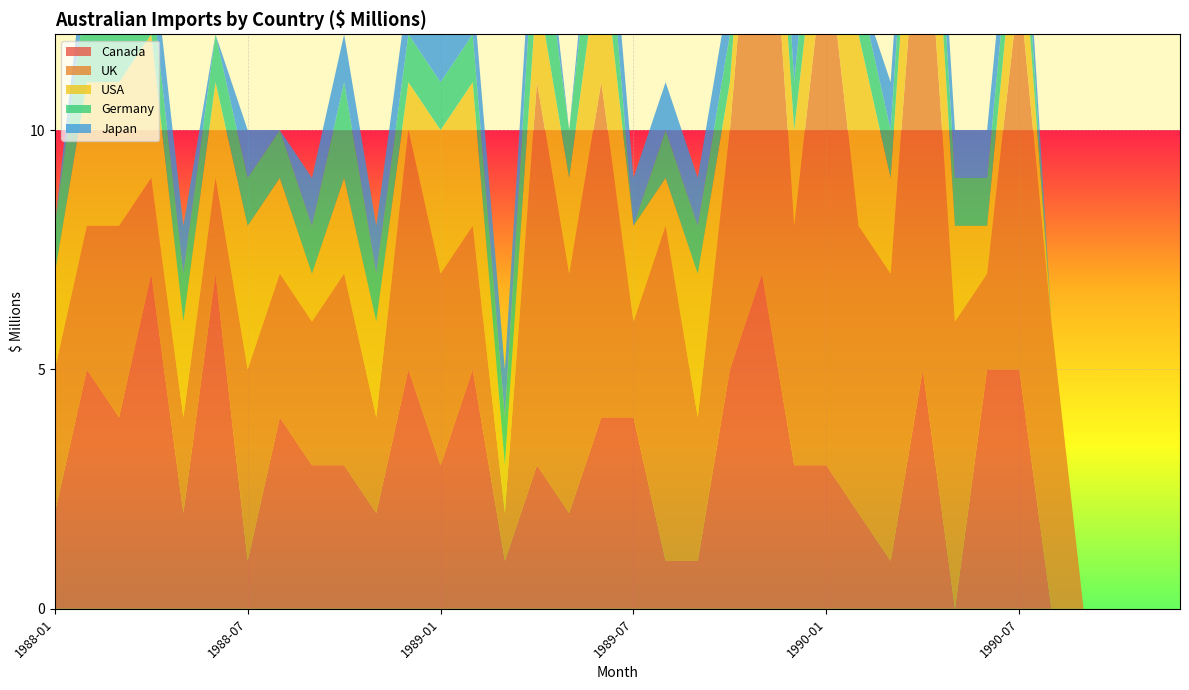

Reading left to right, transcribe all the data shown in this chart.

Canada: 1988-01=2	1988-02=5	1988-03=4	1988-04=7	1988-05=2	1988-06=7	1988-07=1	1988-08=4	1988-09=3	1988-10=3	1988-11=2	1988-12=5	1989-01=3	1989-02=5	1989-03=1	1989-04=3	1989-05=4	1989-06=2	1989-07=4	1989-08=4	1989-09=1	1989-10=1	1989-11=3	1989-12=5	1990-01=7	1990-02=2	1990-03=3	1990-04=5	1990-05=0	1990-06=5	1990-07=5	1990-08=3	1990-09=1	1990-10=2	1990-11=3	1990-12=5
China (excludes SARs and Taiwan): 1988-01=0	1988-02=0	1988-03=0	1988-04=0	1988-05=0	1988-06=0	1988-07=0	1988-08=0	1988-09=0	1988-10=0	1988-11=0	1988-12=0	1989-01=0	1989-02=0	1989-03=0	1989-04=0	1989-05=0	1989-06=0	1989-07=0	1989-08=0	1989-09=0	1989-10=0	1989-11=0	1989-12=0	1990-01=0	1990-02=1	1990-03=1	1990-04=2	1990-05=0	1990-06=0	1990-07=1	1990-08=0	1990-09=0	1990-10=0	1990-11=0	1990-12=0
Chile: 1988-01=0	1988-02=0	1988-03=0	1988-04=0	1988-05=0	1988-06=0	1988-07=0	1988-08=0	1988-09=0	1988-10=0	1988-11=0	1988-12=0	1989-01=0	1989-02=0	1989-03=0	1989-04=0	1989-05=0	1989-06=0	1989-07=0	1989-08=0	1989-09=0	1989-10=0	1989-11=0	1989-12=0	1990-01=0	1990-02=0	1990-03=0	1990-04=0	1990-05=0	1990-06=0	1990-07=0	1990-08=0	1990-09=0	1990-10=0	1990-11=0	1990-12=0
Brazil: 1988-01=0	1988-02=0	1988-03=0	1988-04=0	1988-05=0	1988-06=0	1988-07=0	1988-08=0	1988-09=0	1988-10=0	1988-11=0	1988-12=0	1989-01=0	1989-02=0	1989-03=0	1989-04=0	1989-05=0	1989-06=0	1989-07=0	1989-08=0	1989-09=0	1989-10=0	1989-11=0	1989-12=0	1990-01=0	1990-02=0	1990-03=0	1990-04=0	1990-05=0	1990-06=0	1990-07=0	1990-08=0	1990-09=0	1990-10=0	1990-11=0	1990-12=0
Denmark: 1988-01=0	1988-02=0	1988-03=0	1988-04=0	1988-05=0	1988-06=0	1988-07=0	1988-08=0	1988-09=0	1988-10=0	1988-11=0	1988-12=0	1989-01=0	1989-02=0	1989-03=0	1989-04=0	1989-05=0	1989-06=0	1989-07=0	1989-08=0	1989-09=0	1989-10=0	1989-11=0	1989-12=0	1990-01=0	1990-02=0	1990-03=0	1990-04=0	1990-05=0	1990-06=0	1990-07=0	1990-08=0	1990-09=0	1990-10=0	1990-11=0	1990-12=0
Australia (Re-imports): 1988-01=0	1988-02=0	1988-03=0	1988-04=0	1988-05=0	1988-06=0	1988-07=0	1988-08=0	1988-09=0	1988-10=0	1988-11=0	1988-12=0	1989-01=0	1989-02=0	1989-03=0	1989-04=0	1989-05=0	1989-06=0	1989-07=0	1989-08=0	1989-09=0	1989-10=0	1989-11=0	1989-12=0	1990-01=0	1990-02=0	1990-03=0	1990-04=0	1990-05=0	1990-06=0	1990-07=0	1990-08=0	1990-09=0	1990-10=0	1990-11=0	1990-12=0